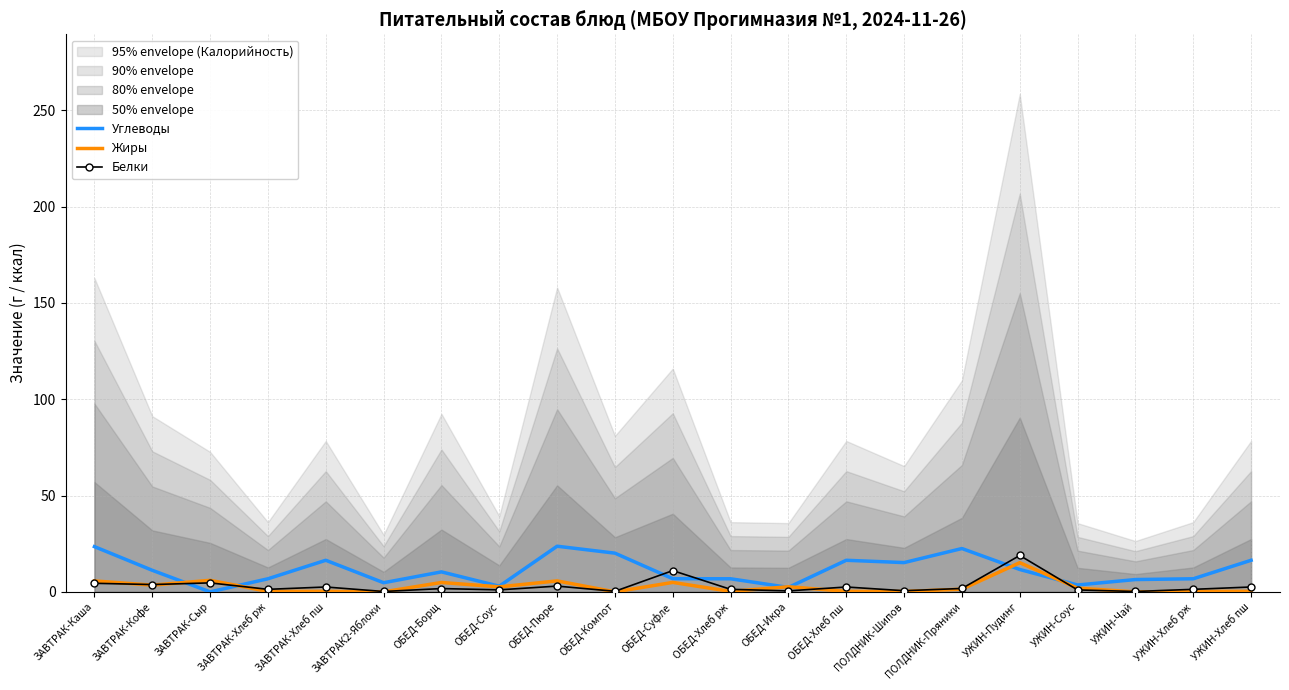

How many lines are shown in the chart?

3